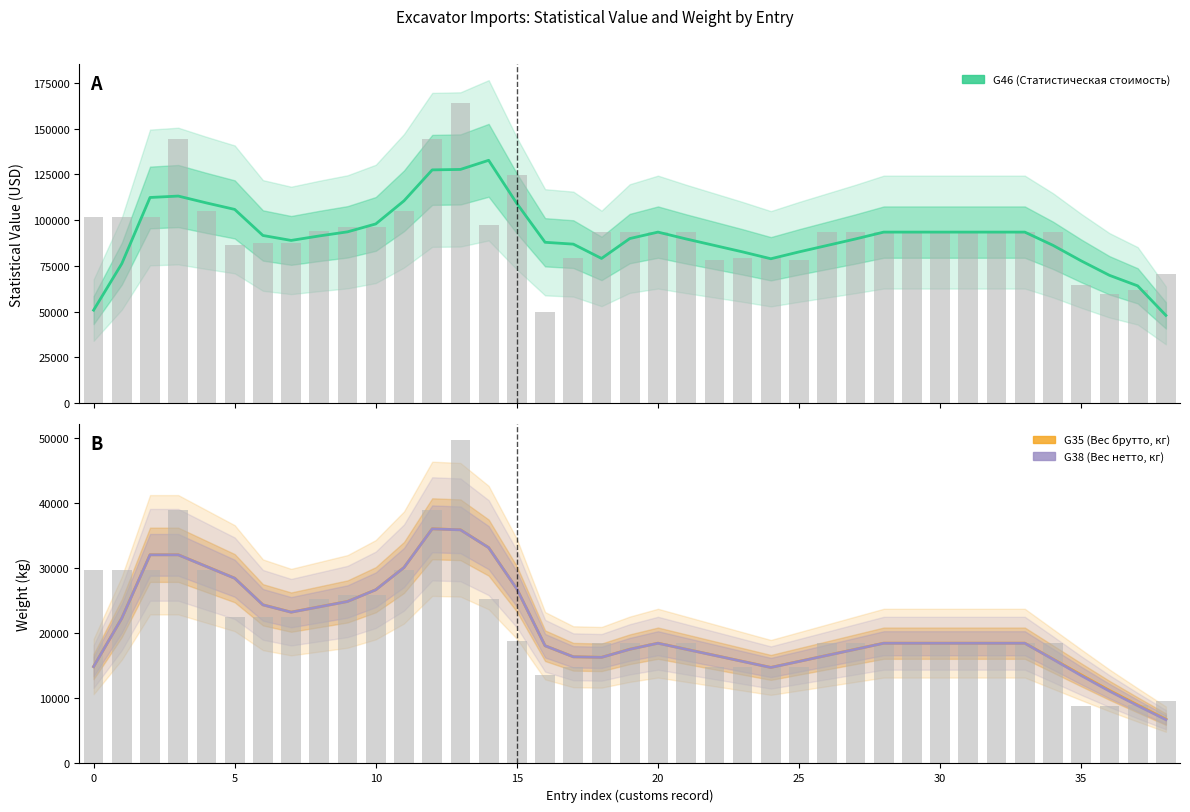

Which category has the highest value across all series?

14